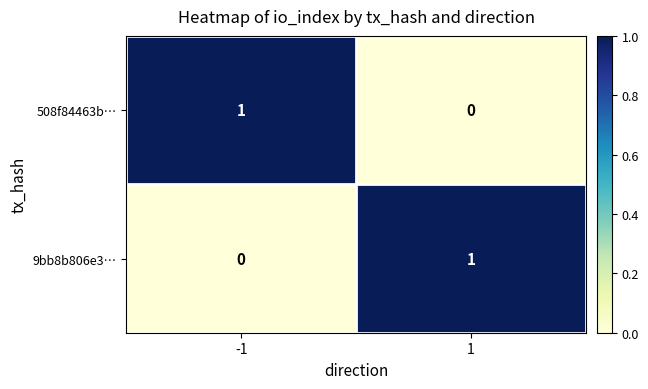

Is the value of 9bb8b806e3… at -1 greater than the value of 508f84463b… at -1?

No